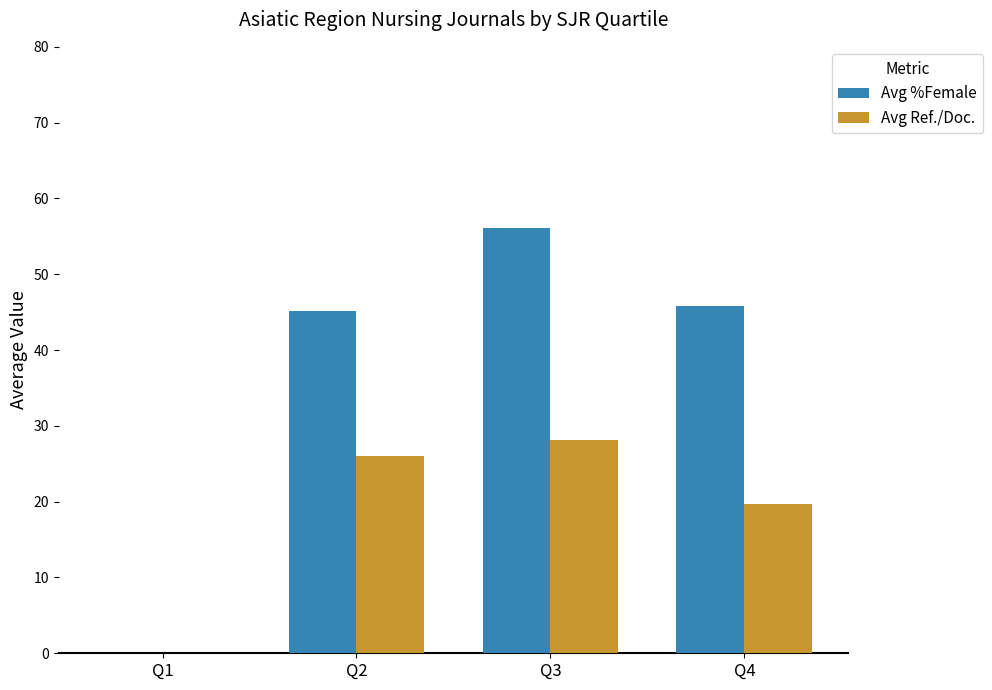

Is the value of Avg %Female at Q1 greater than the value of Avg Ref./Doc. at Q2?

No